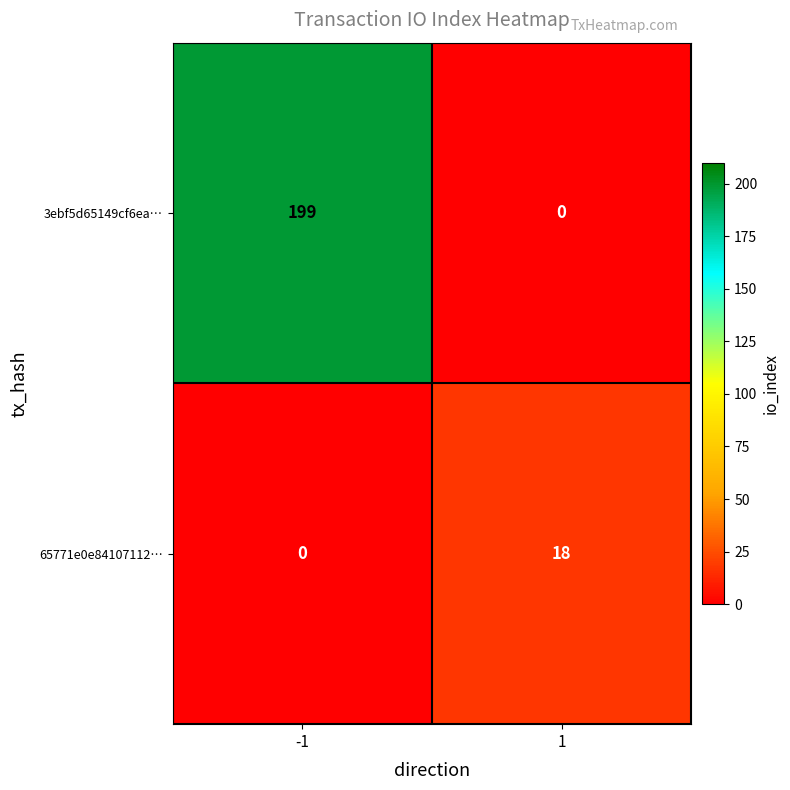

What is the difference between the maximum and minimum values in the 65771e0e84107112… series?

18